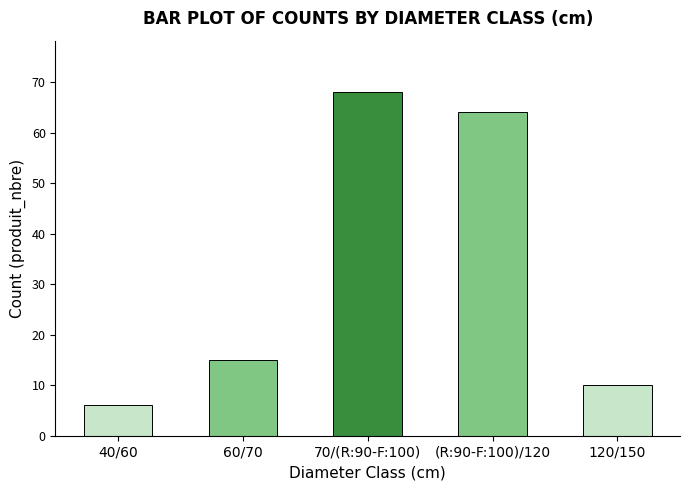

What is the maximum value shown in the chart?

68